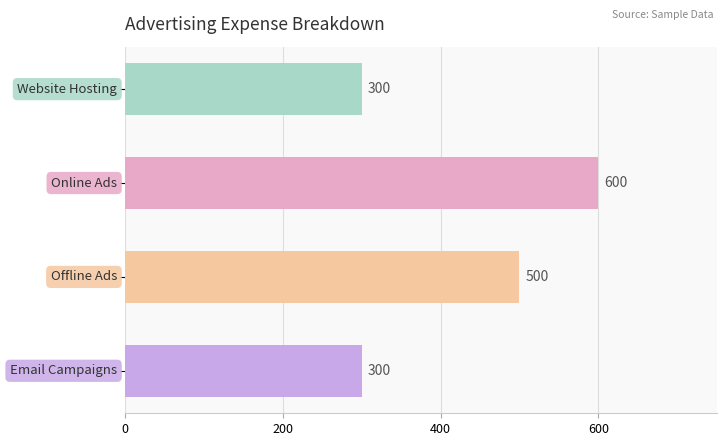

What is the minimum value shown in the chart?

300